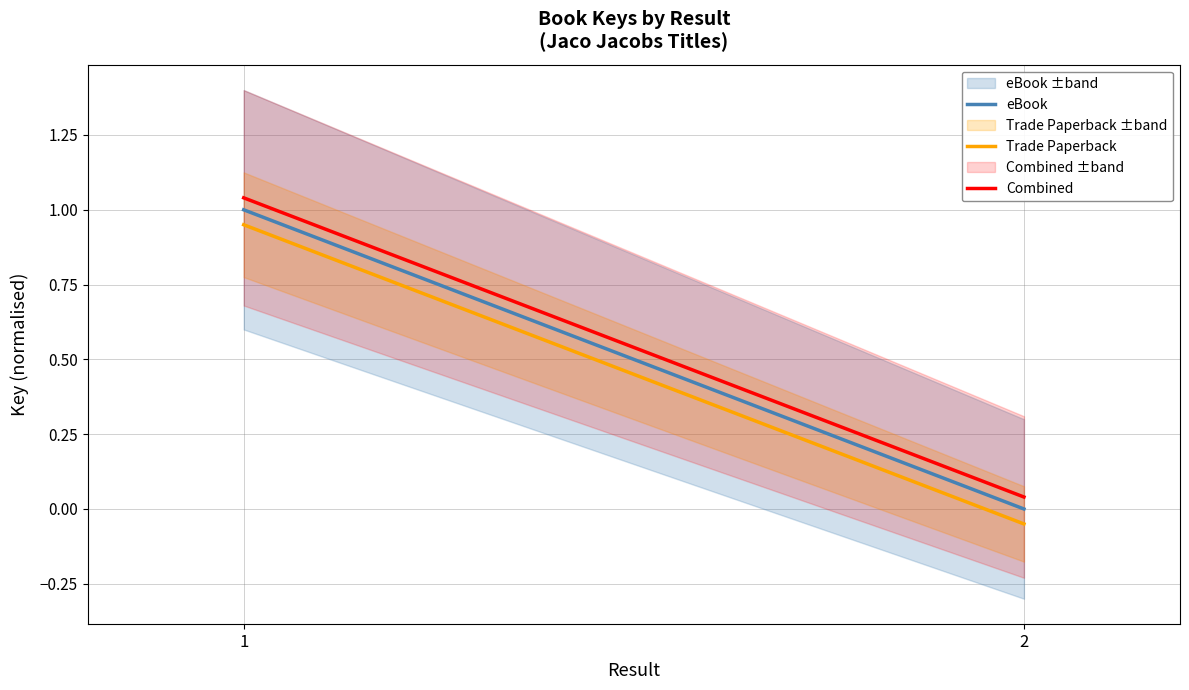

Rank the series by their average value, from lowest to highest.

Trade Paperback, eBook, Combined